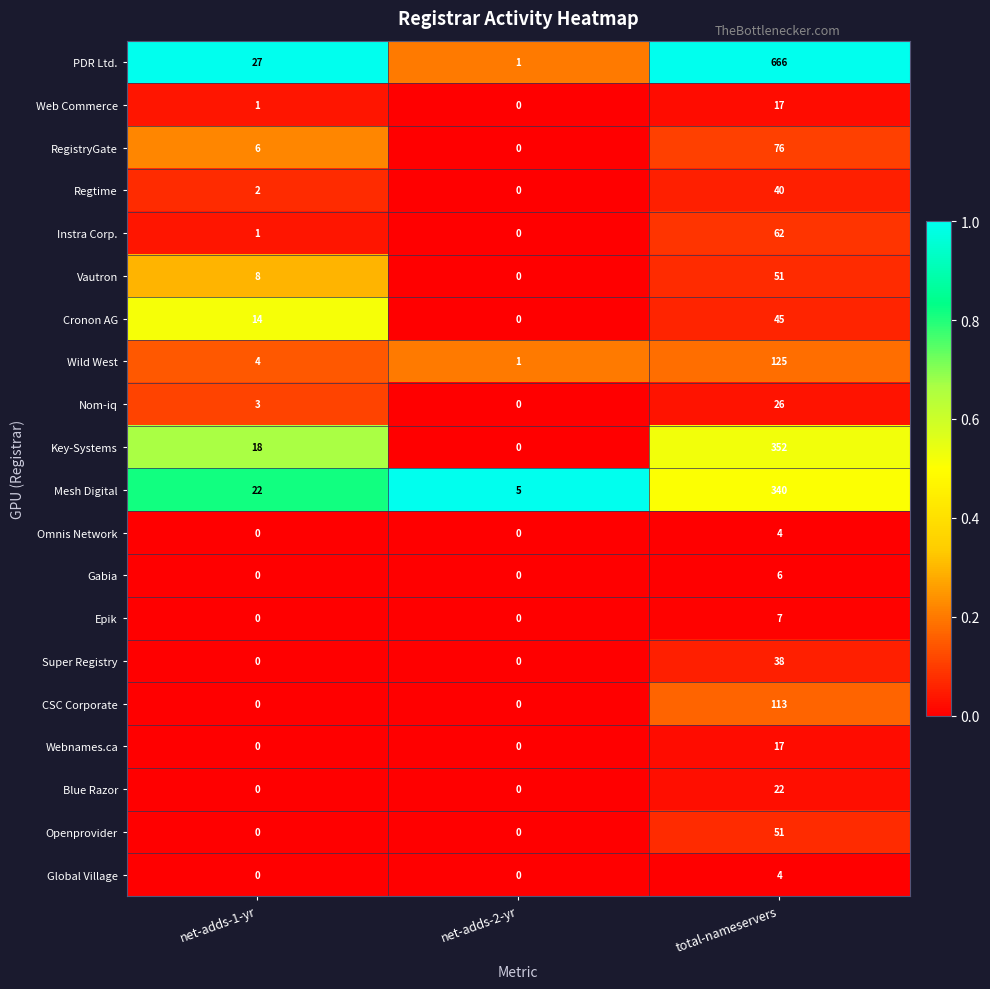

The Gabia series shows 0 at net-adds-1-yr. True or false?

True